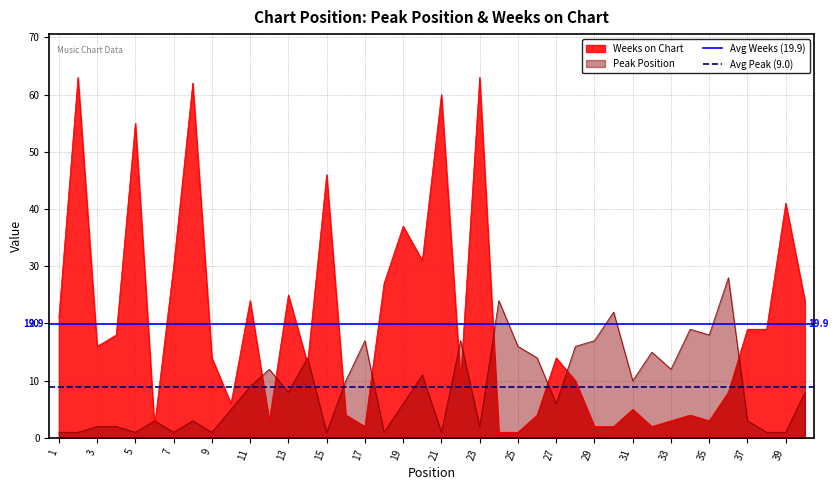

Is it true that Peak Position equals 21 at 33?

False